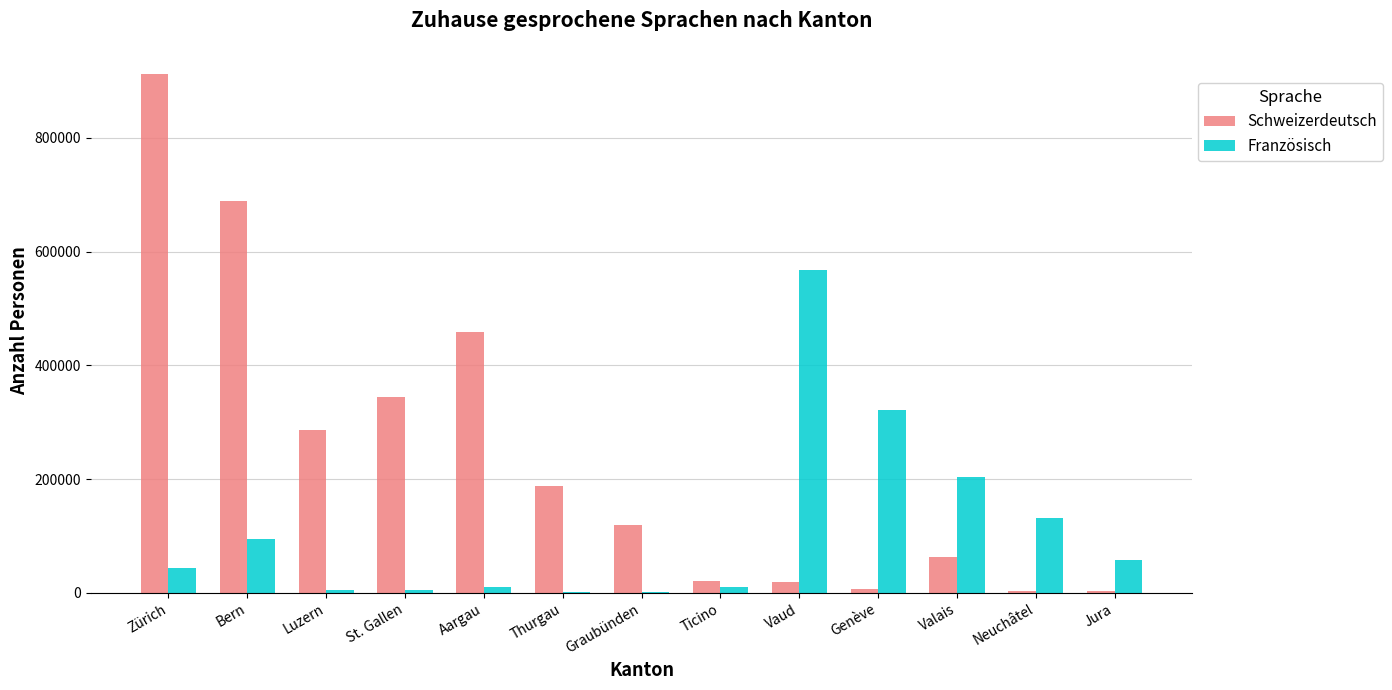

What is the spread (max minus min) of values at Neuchâtel?

127173.7